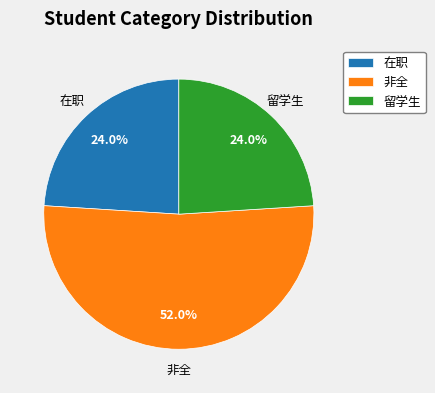

To the nearest percent, what is the combined percentage of 非全 and 留学生?

76%